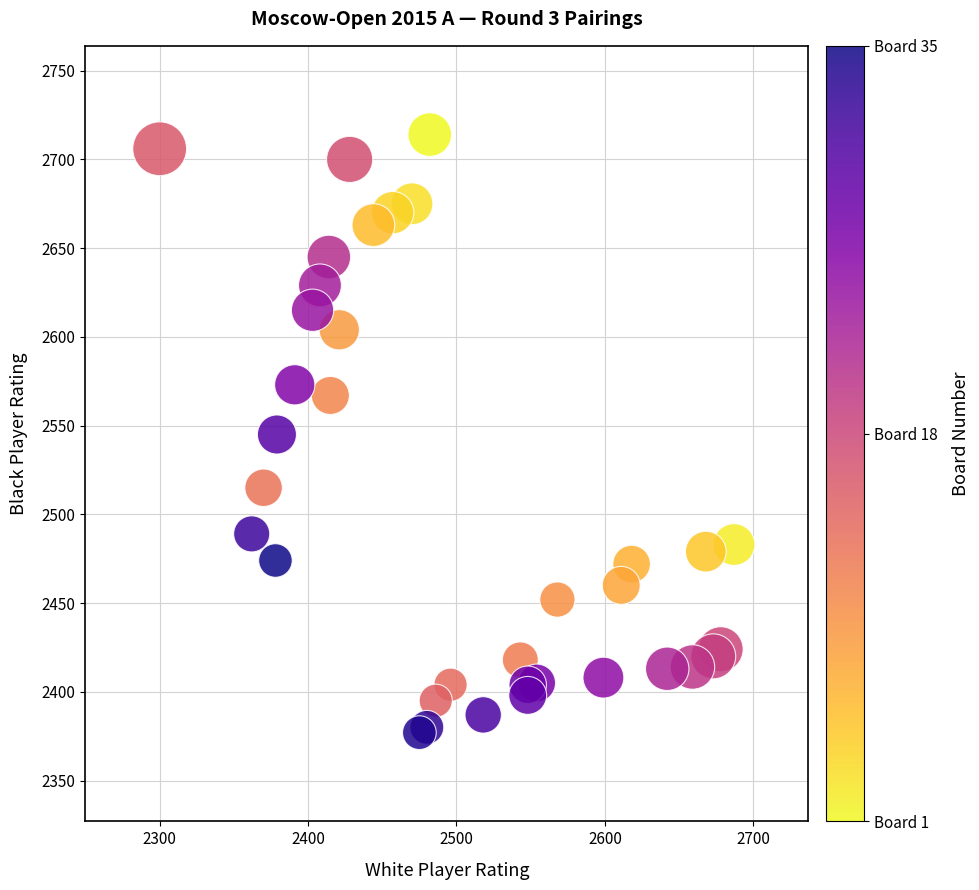

What is the range of X values (max minus min)?

387